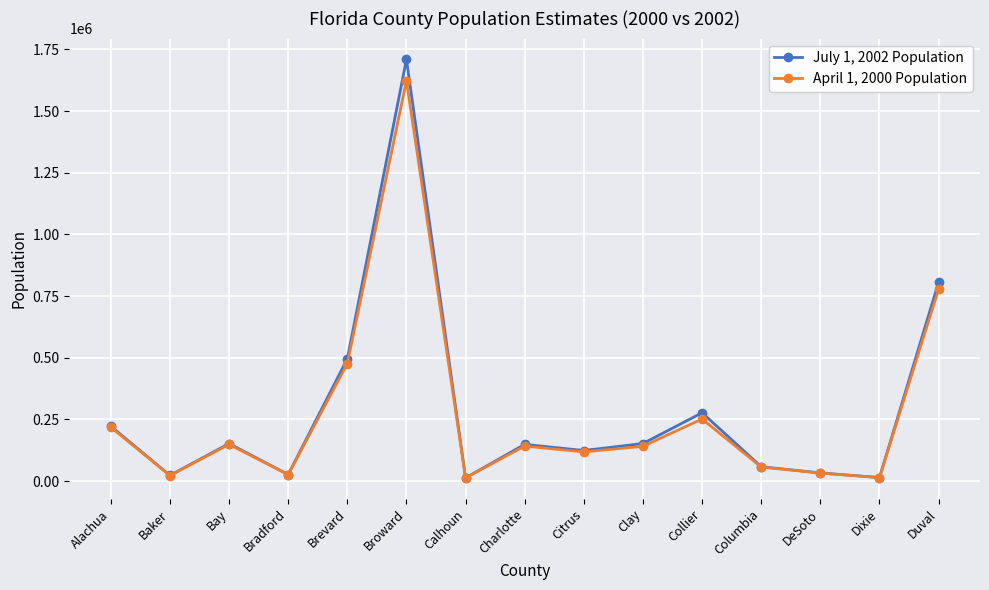

At how many categories does at least one series exceed 618326?

2